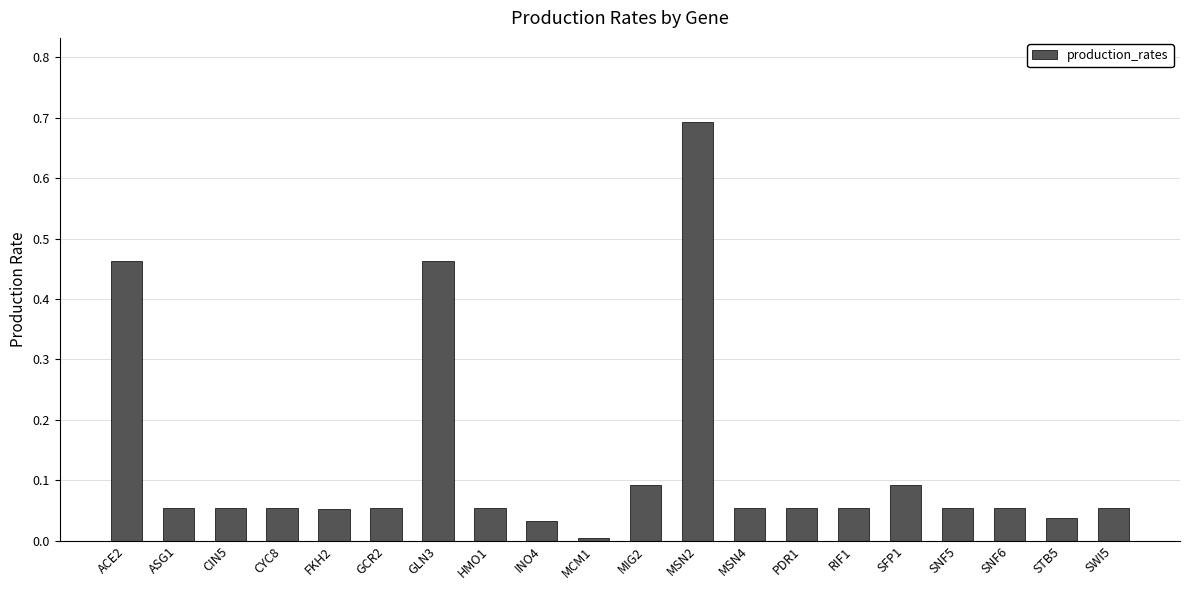

The value at SWI5 is 0.1. True or false?

True